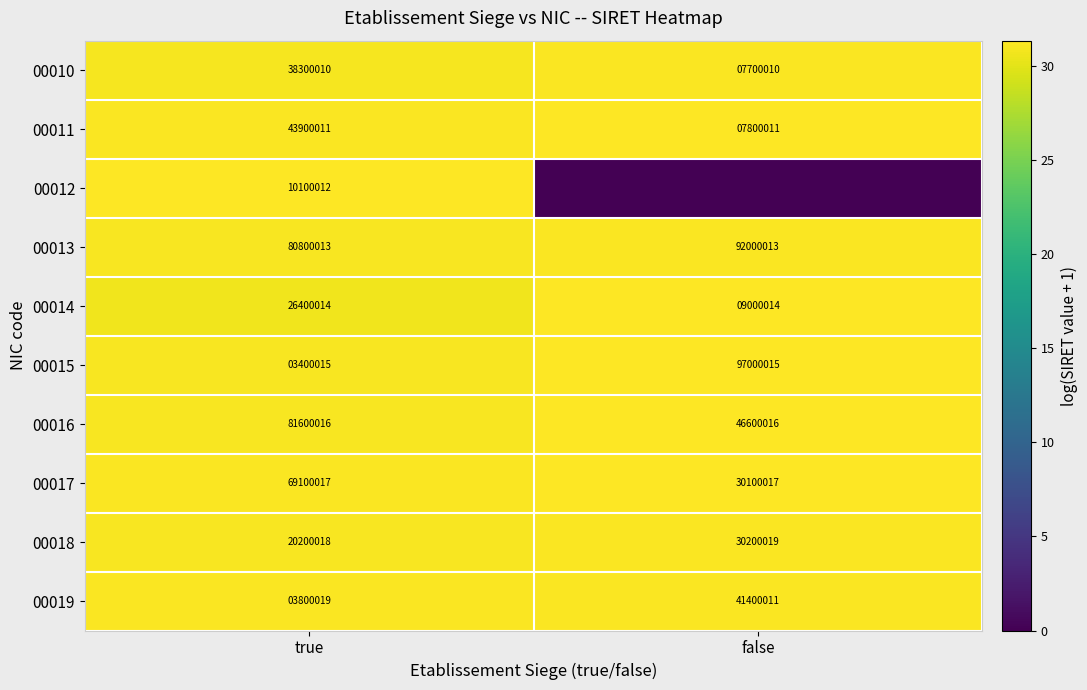

At which label does 00011 reach its minimum?

false